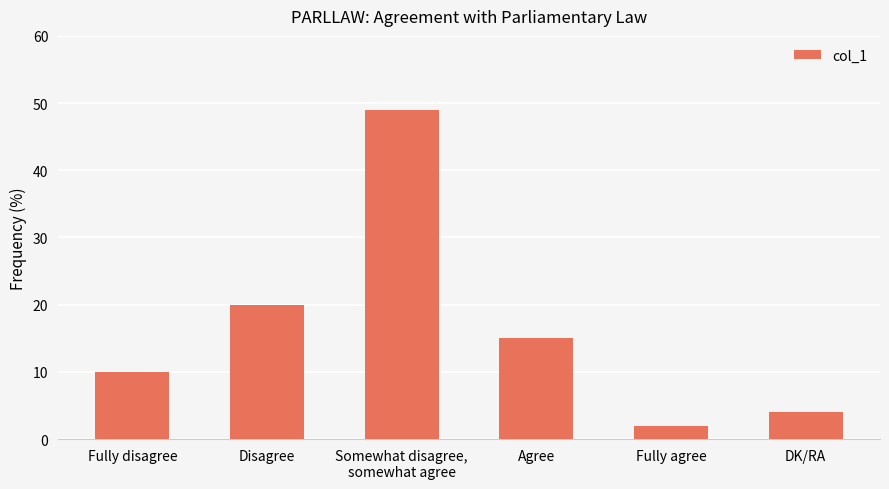

List the labels in order of value, smallest first.

Fully agree, DK/RA, Fully disagree, Agree, Disagree, Somewhat disagree,
somewhat agree